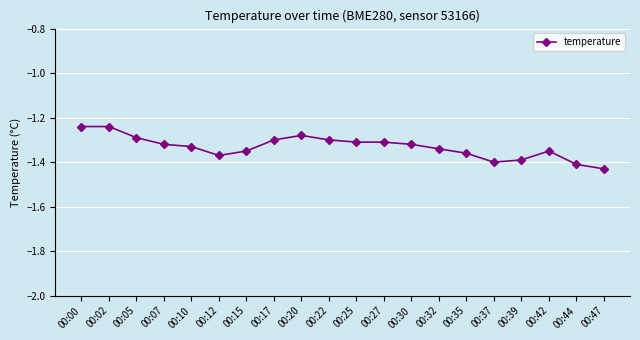

The chart shows a value of -2.0 at 00:07. True or false?

False